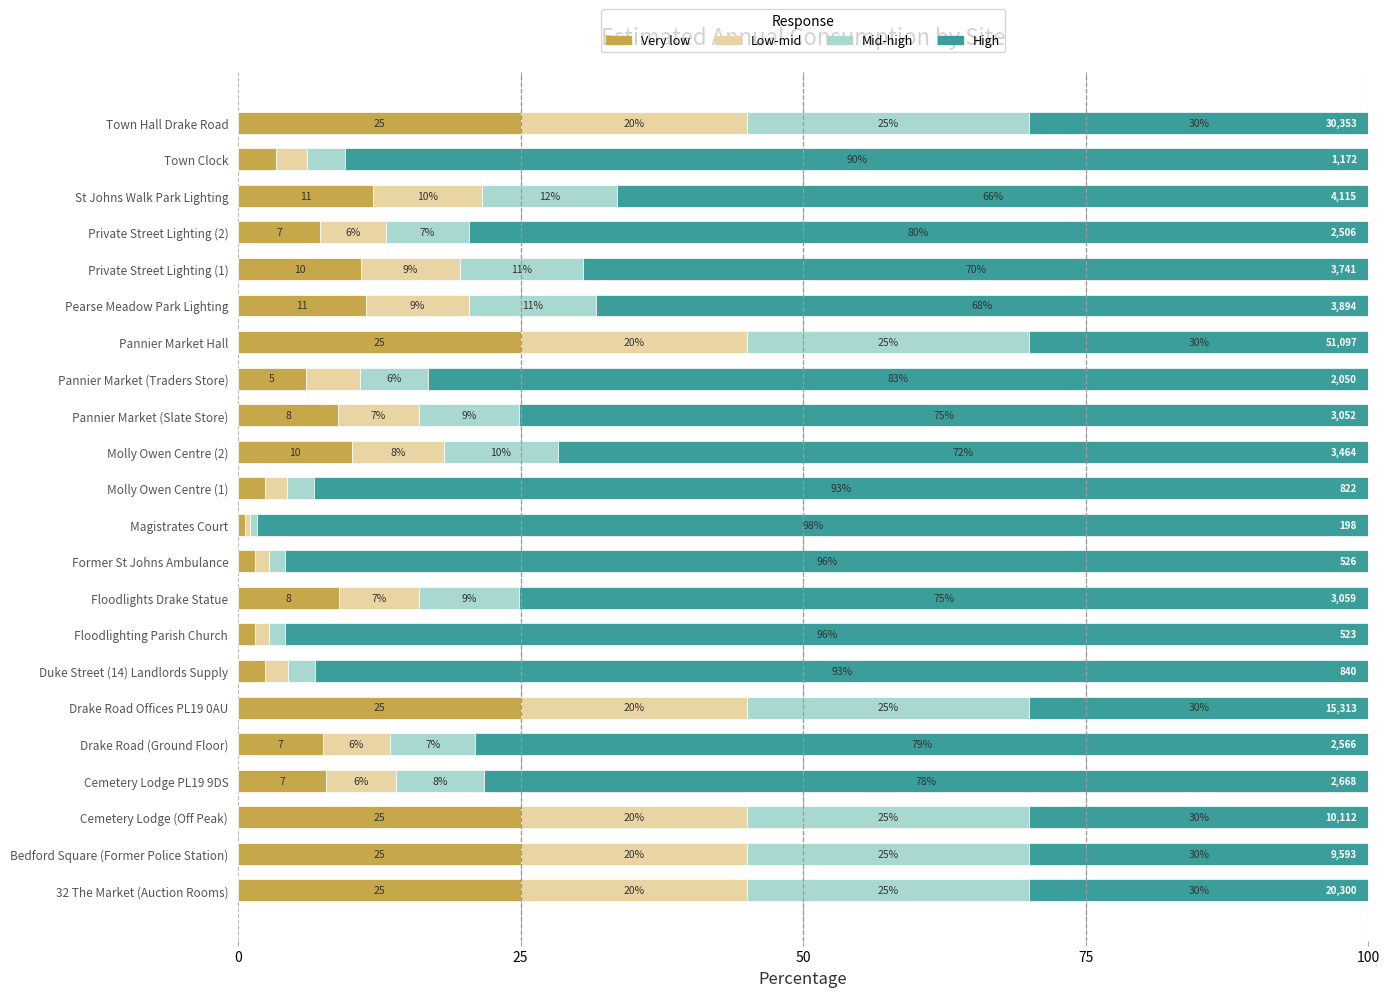

What are all the series names shown in the legend?

Very low, Low-mid, Mid-high, High